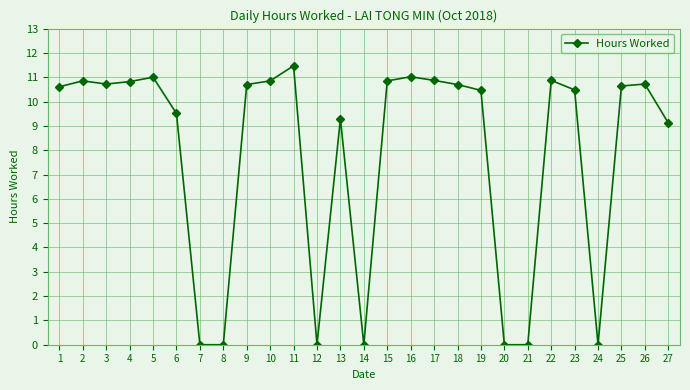

What is the change in value from 4 to 19?

-0.4